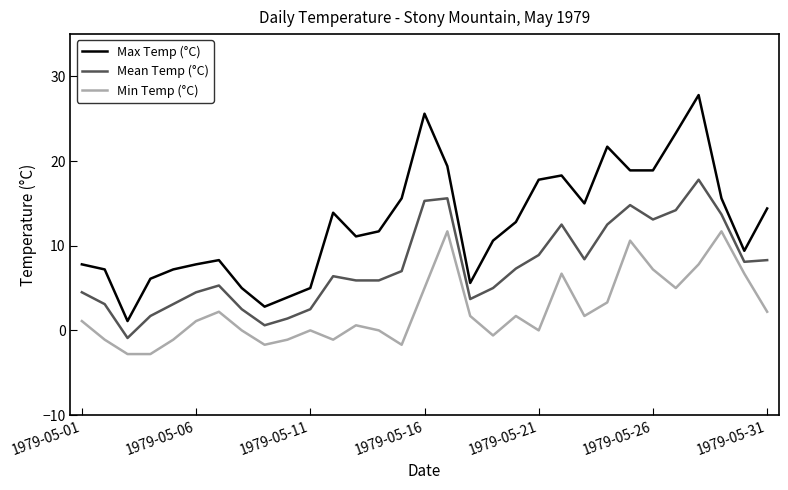

True or false: Max Temp (°C) and Mean Temp (°C) cross at least once.

False